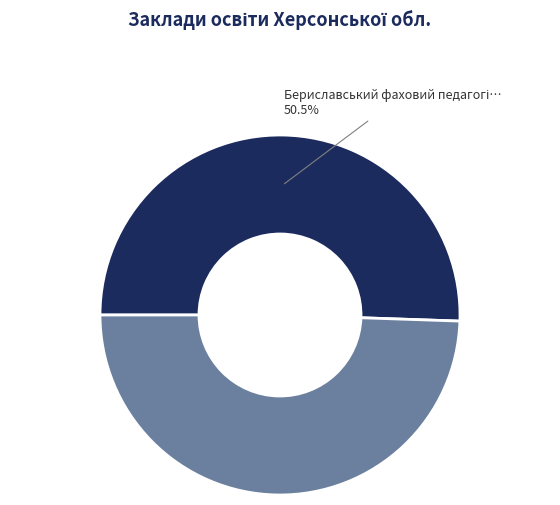

Is there a majority slice in this chart?

Yes